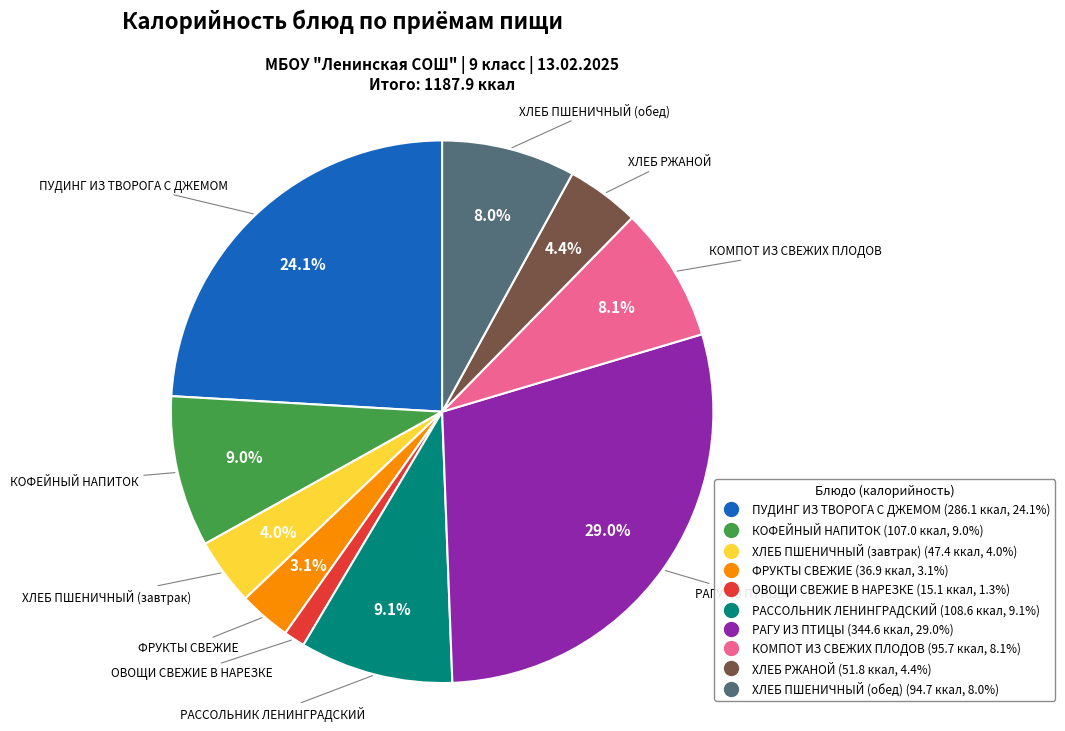

To the nearest percent, what percentage of the pie is ПУДИНГ ИЗ ТВОРОГА С ДЖЕМОМ?

24%